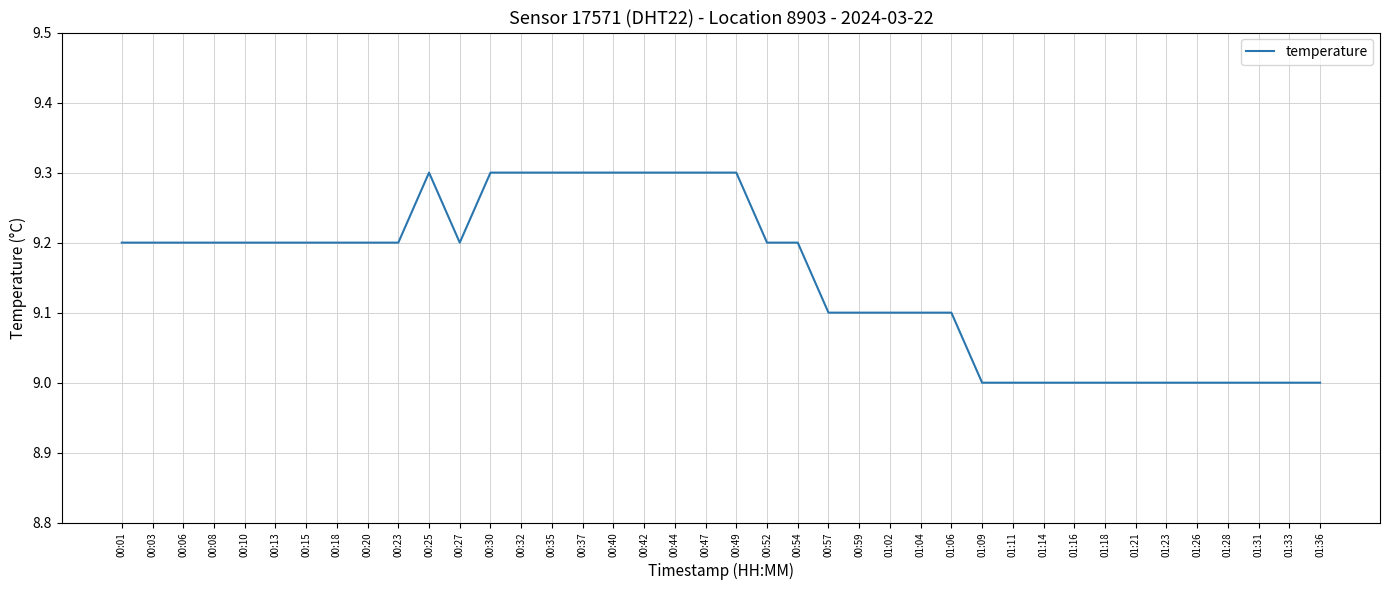

What is the difference between the maximum and minimum values?

0.3